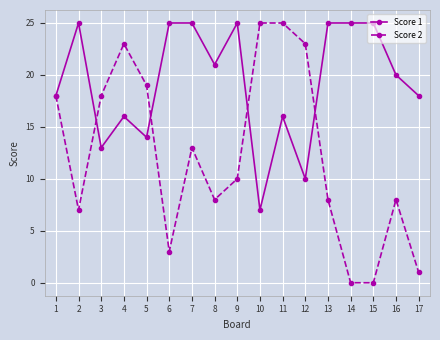

What is the maximum value for Score 2?

25